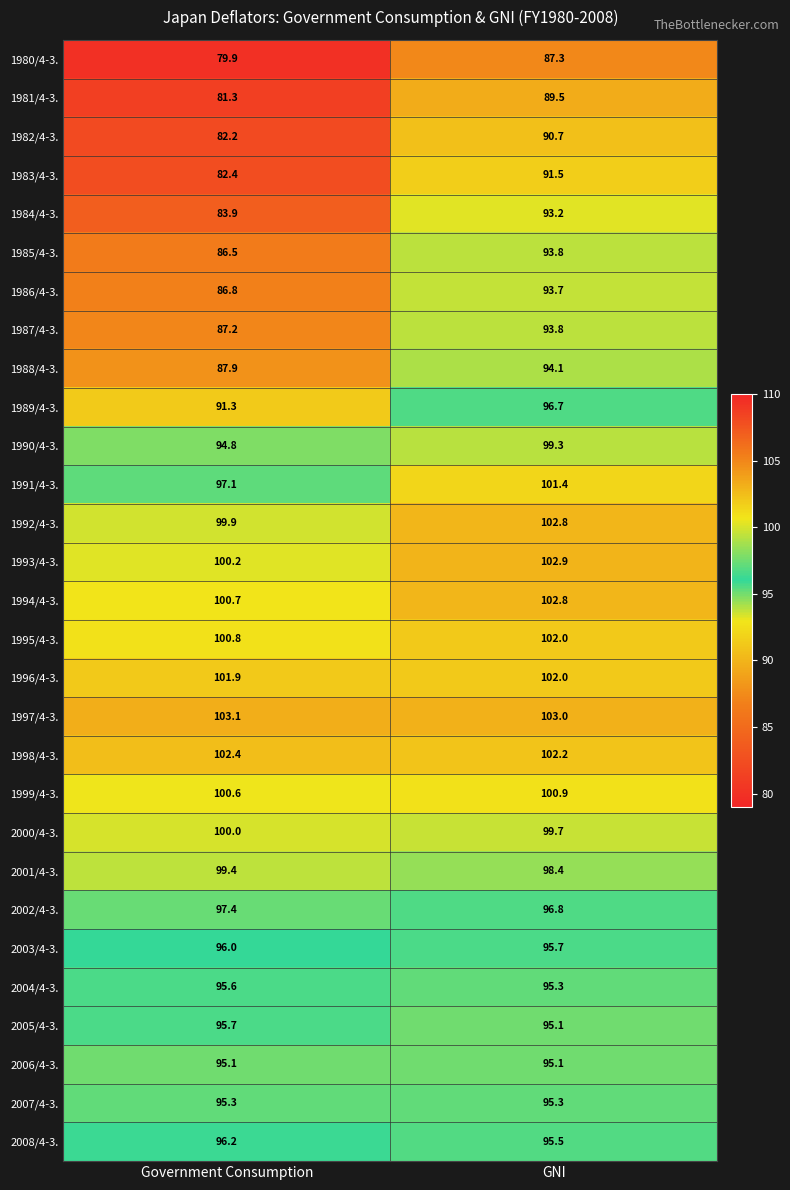

What is the total value across all series at Government Consumption?

2721.6